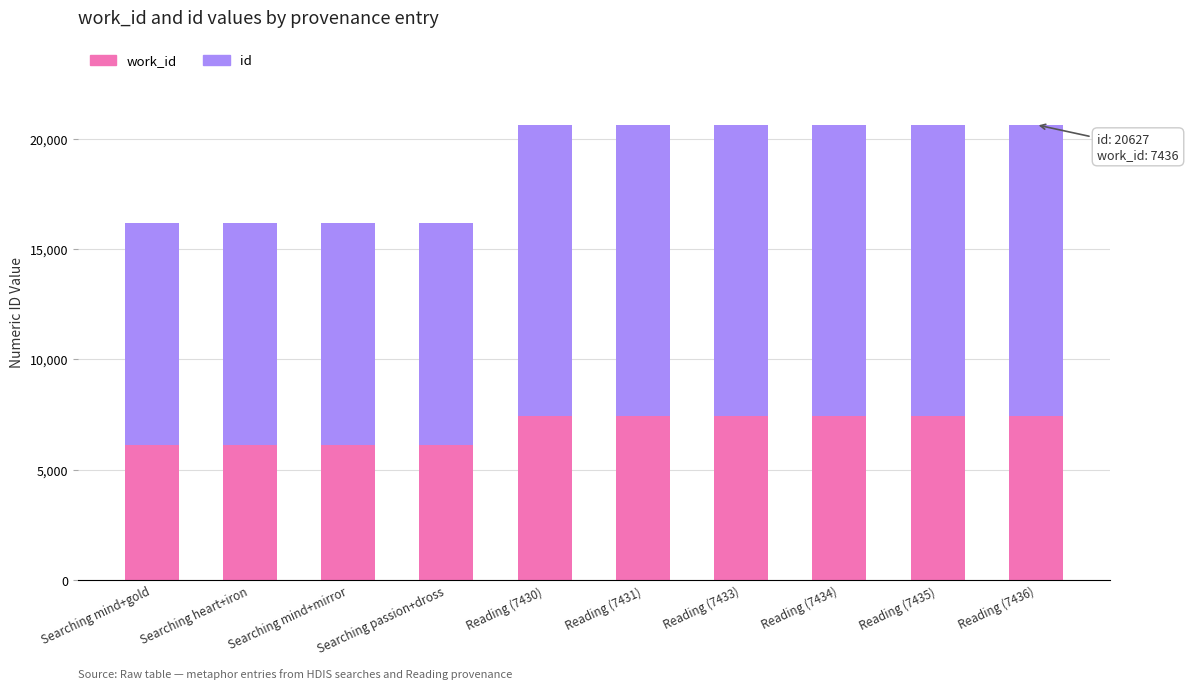

Rank the series by their average value, from highest to lowest.

id, work_id